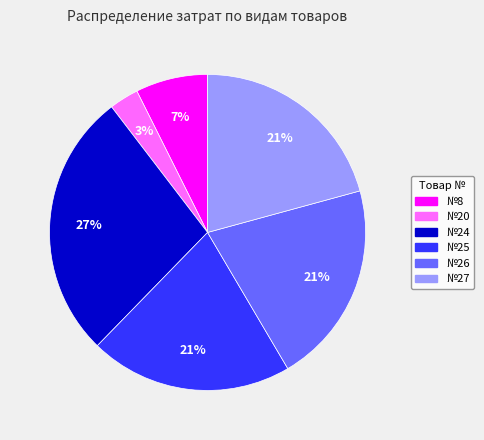

Which has a higher value, №24 or №20?

№24